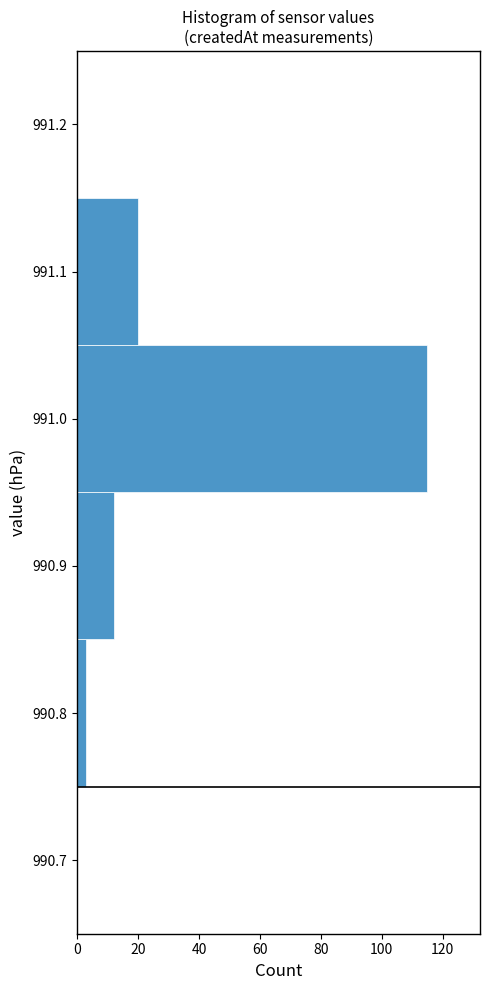

Reading bottom to top, transcribe this chart: for each bar, give the range it covers on the y-axis and its length. The values are not printed on the chart, so give them approximately, as read against the axis.

990.75 to 990.85: 4
990.85 to 990.95: 12
990.95 to 991.05: 116
991.05 to 991.15: 20